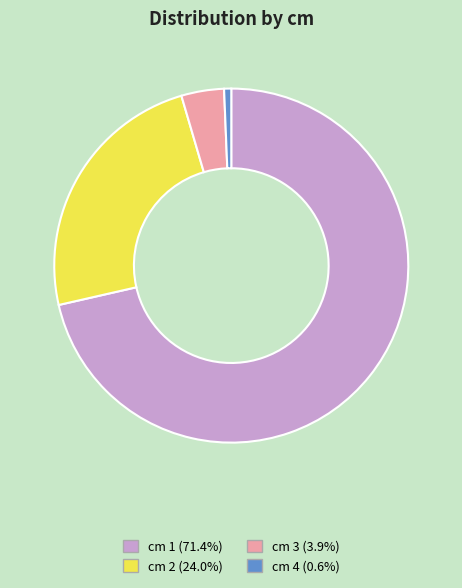

Is there any slice that represents more than half of the pie?

Yes